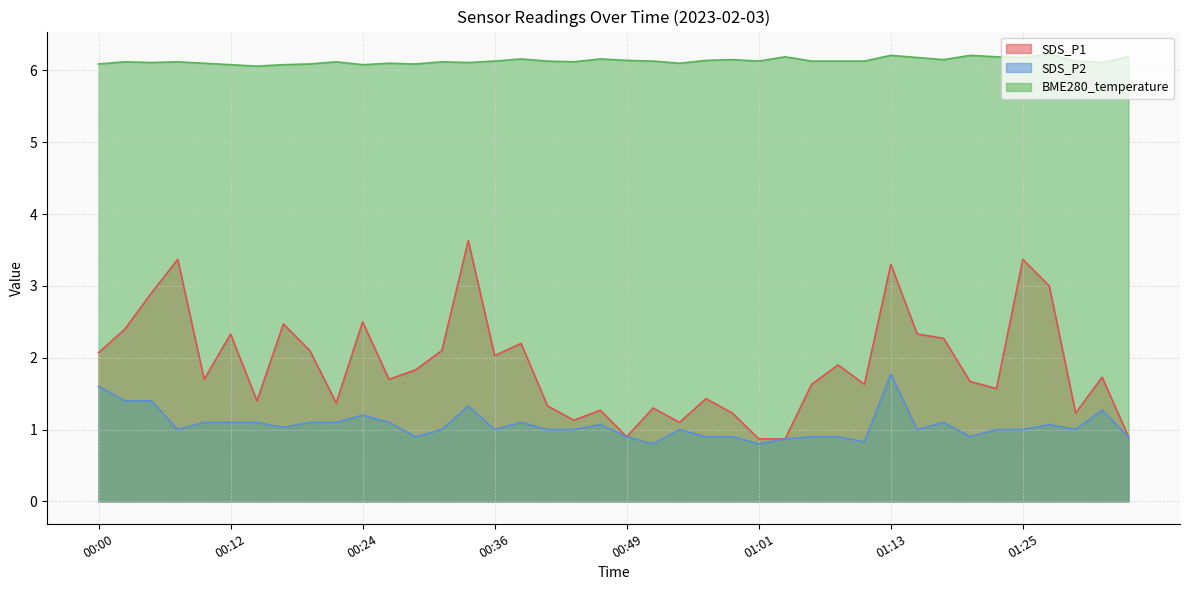

True or false: BME280_temperature and SDS_P1 intersect in this chart.

False